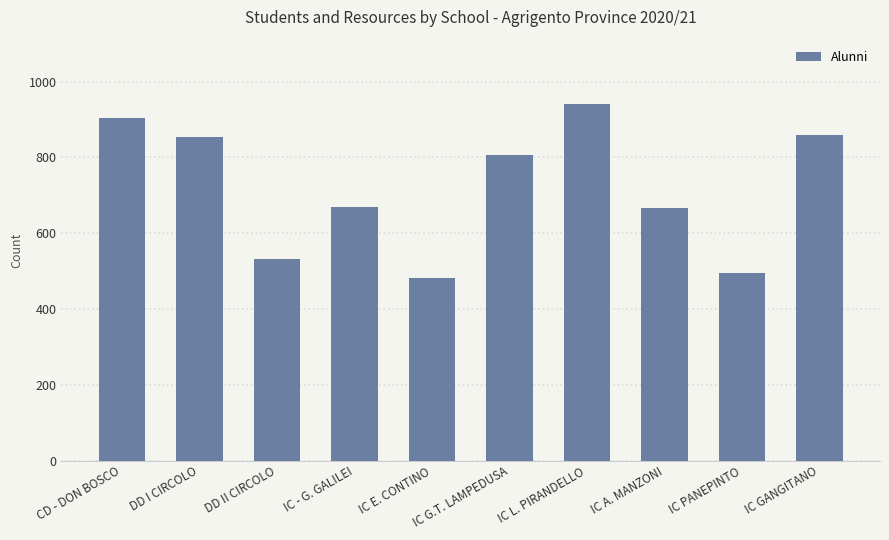

What is the value of the 3rd bar from the left?

531